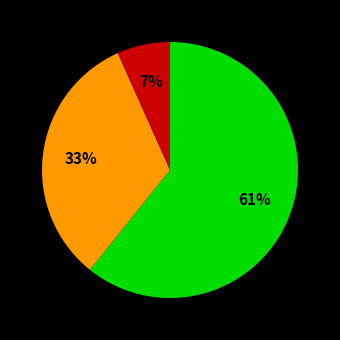

To the nearest percent, what is the average slice percentage?

33%